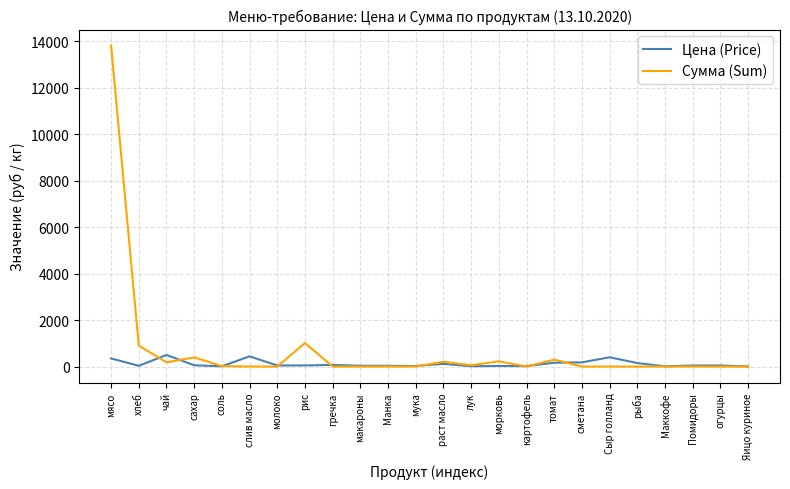

True or false: Цена (Price) and Сумма (Sum) cross at least once.

True